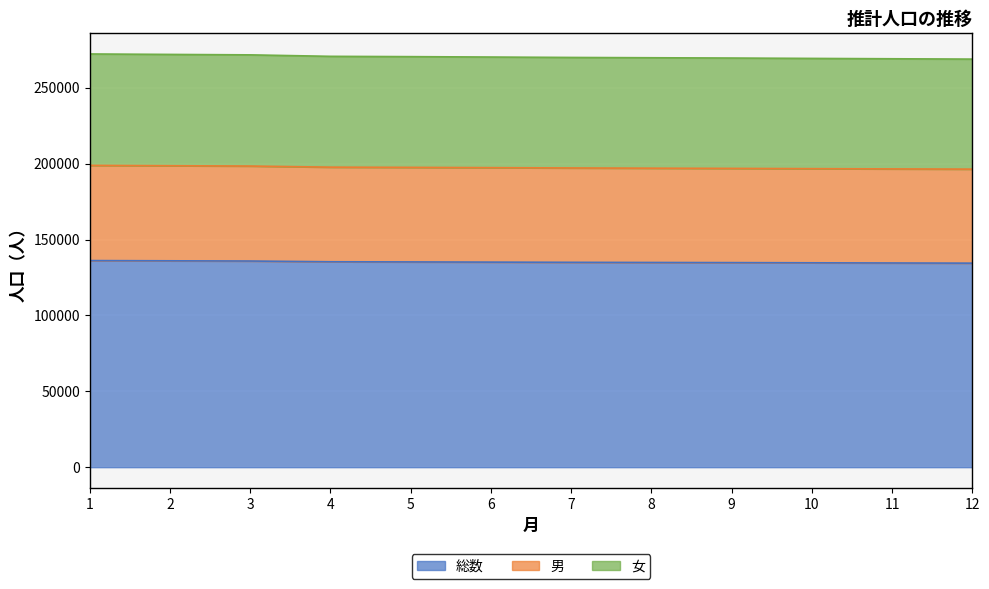

The value of 総数 at 2 is 182086.5. True or false?

False